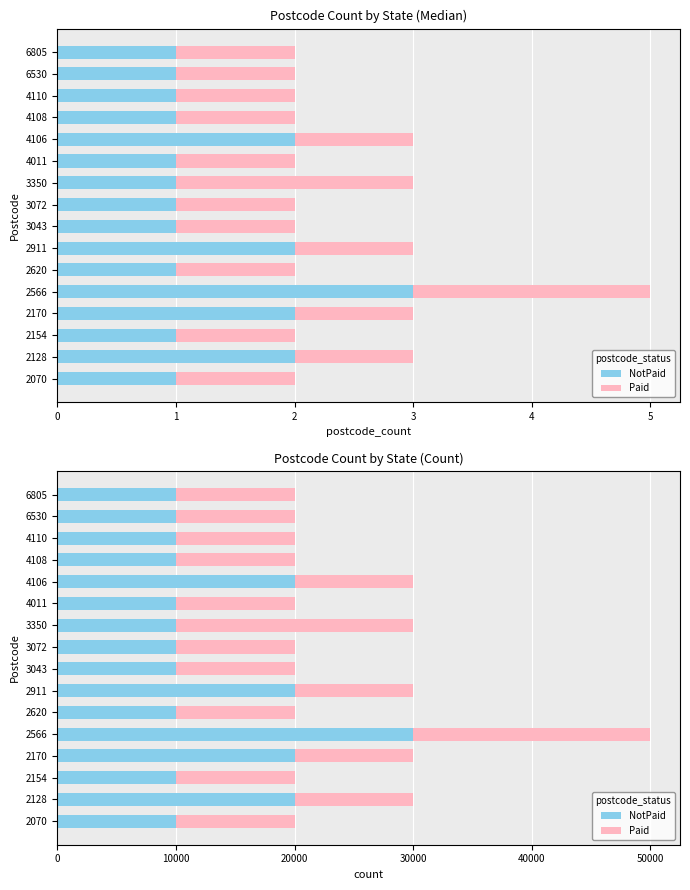

The NotPaid series shows 32538 at 2911. True or false?

False